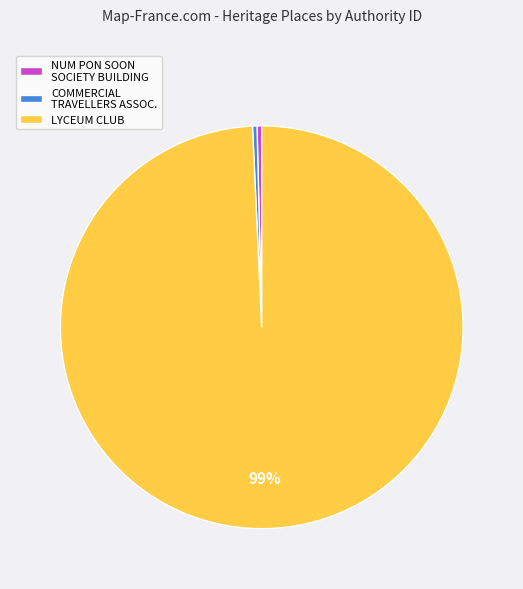

Is there any slice that represents more than half of the pie?

Yes